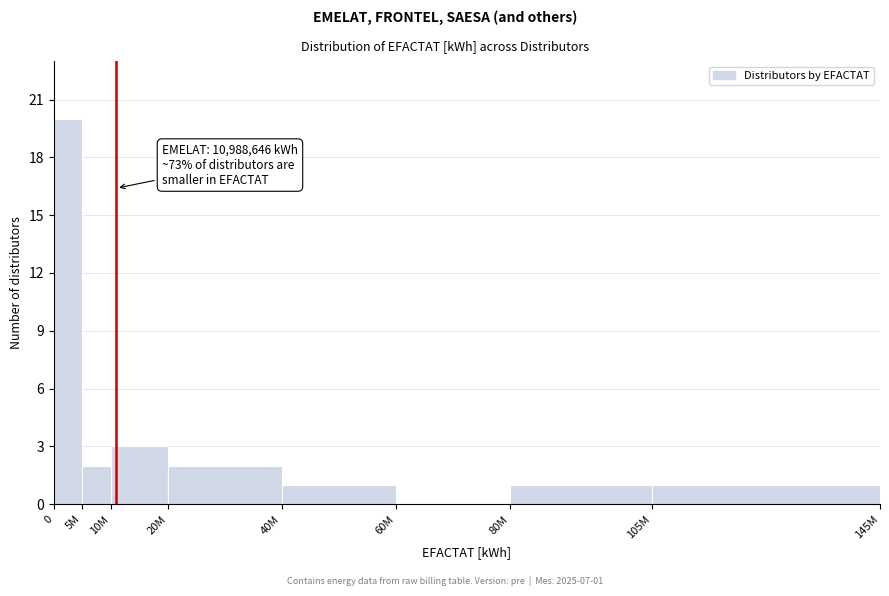

Reading left to right, what are all the values shown in this chart?

0=20	5M=2	10M=3	20M=2	40M=1	60M=0	80M=1	105M=1